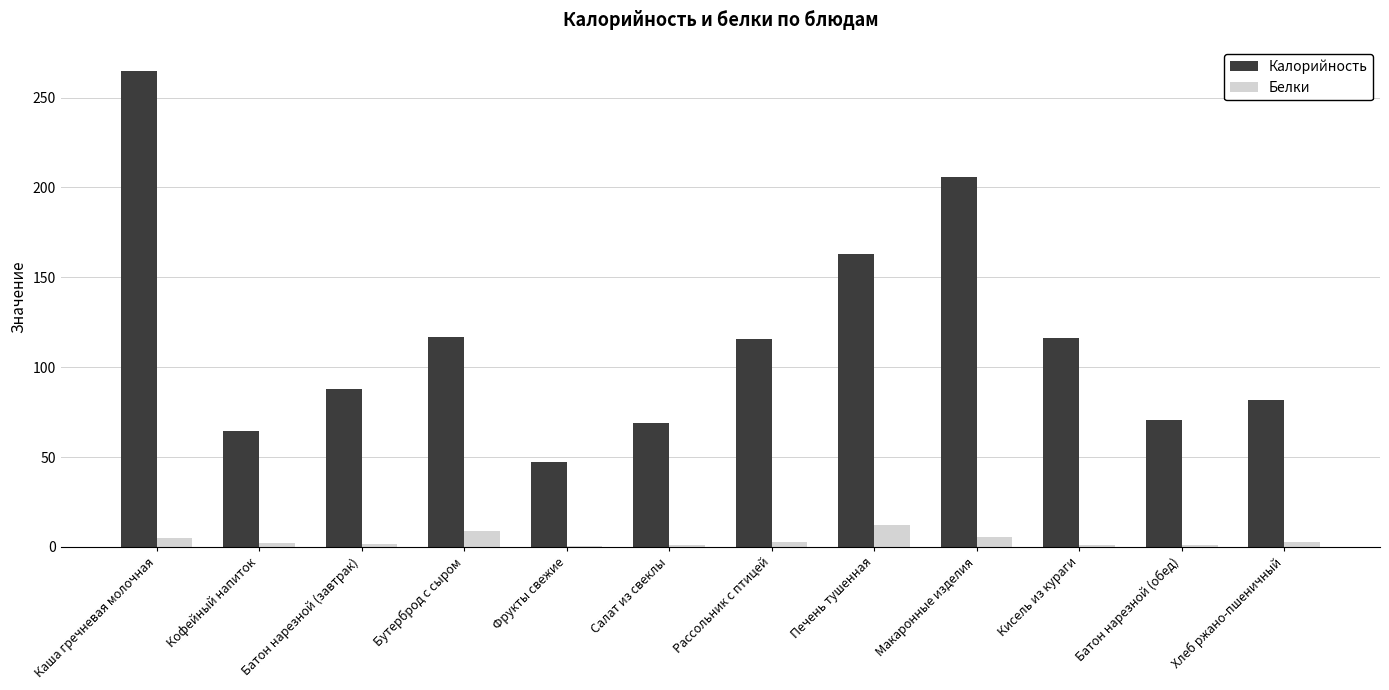

What is the sum of all Калорийность values?

1402.7